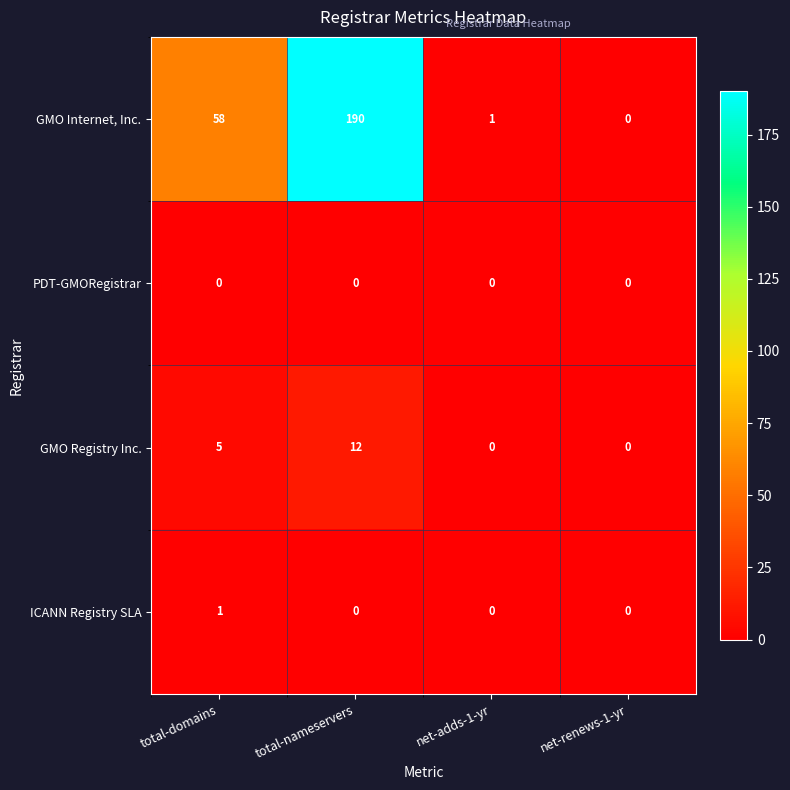

Reading left to right, transcribe all the data shown in this chart.

GMO Internet, Inc.: 58	190	1	0
PDT-GMORegistrar: 0	0	0	0
GMO Registry Inc.: 5	12	0	0
ICANN Registry SLA: 1	0	0	0